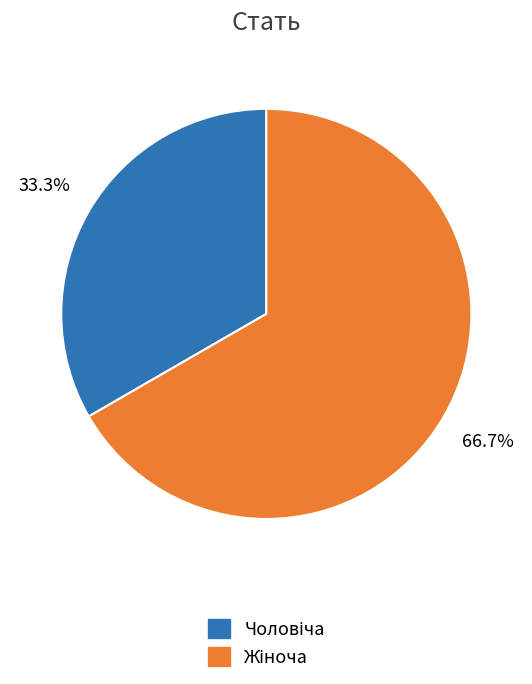

Is there any slice that represents more than half of the pie?

Yes